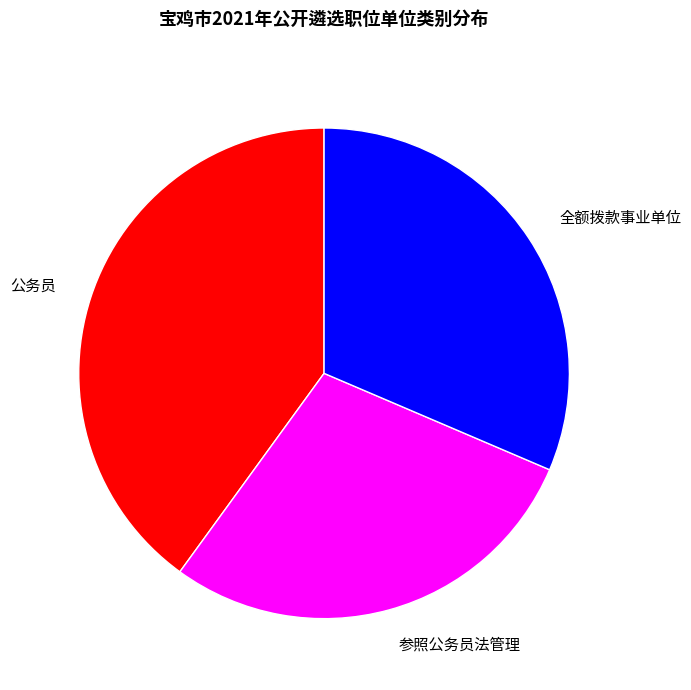

How many segments does this pie chart have?

3